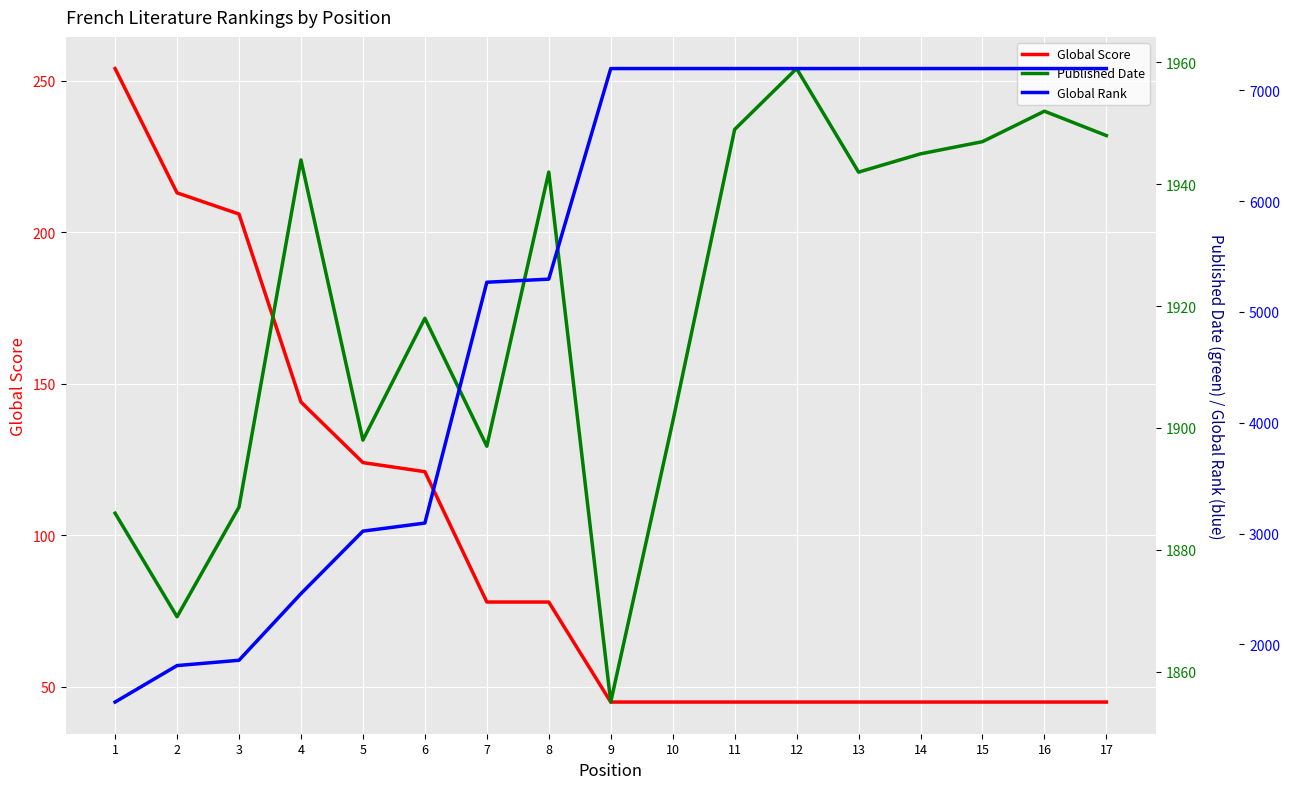

What is the average value of the Global Rank series?

5238